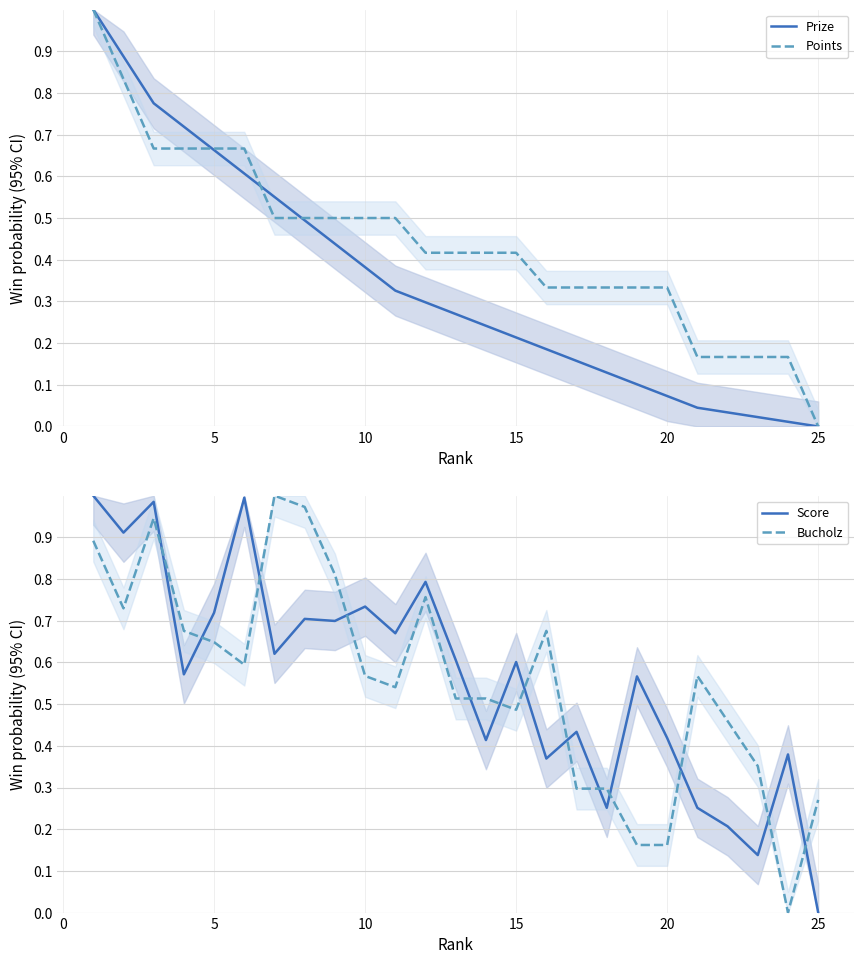

How many categories are shown in the chart?

25